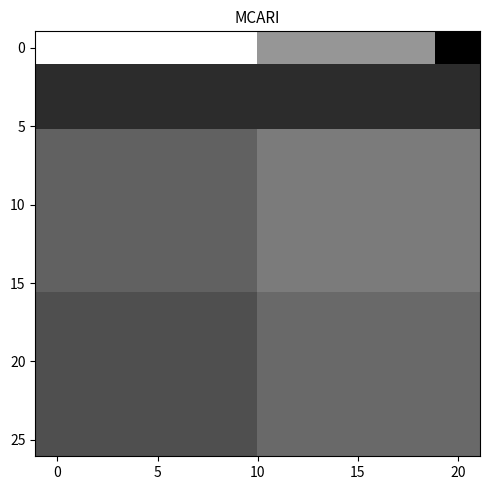

Count the number of data series in this chart.

13